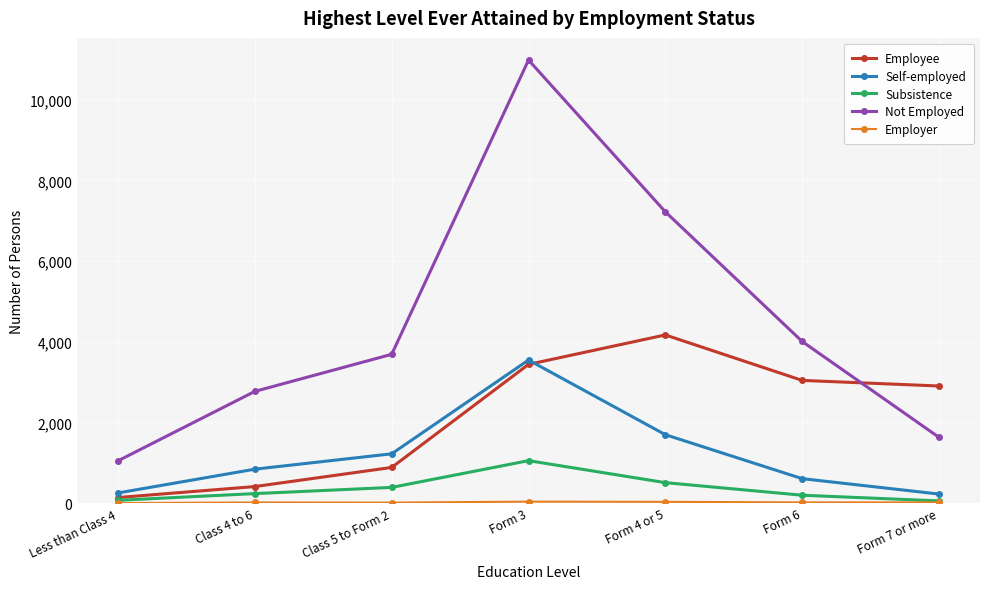

True or false: Not Employed has a value of 1632 at Form 7 or more.

True